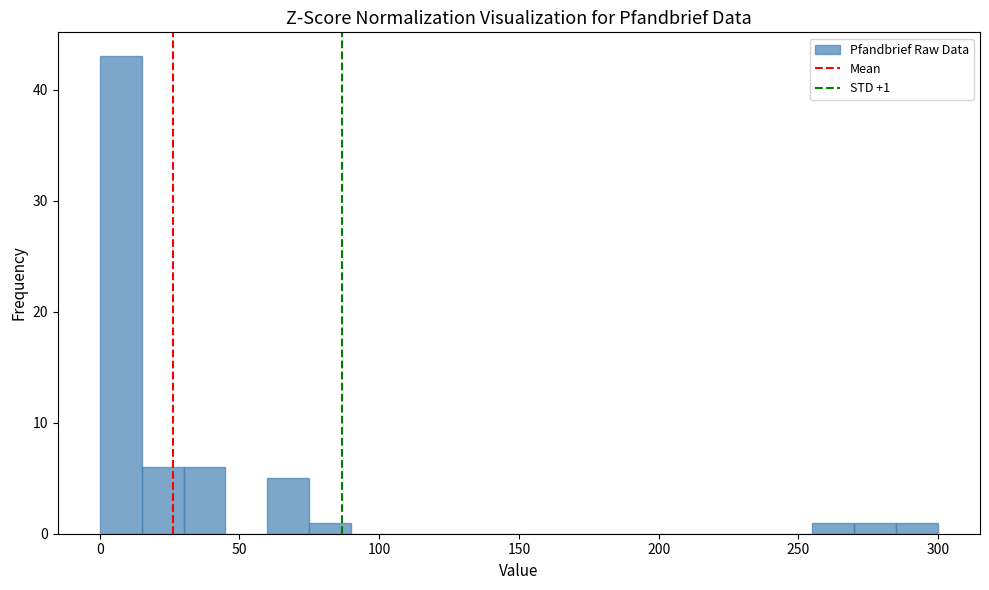

Read against the x-axis, roughly where is the centre of the tallest bar?

10